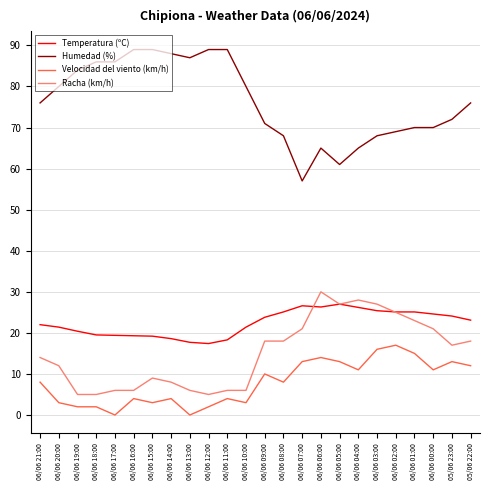

What is the difference between the highest and lowest values at 06/06 14:00?

84.0